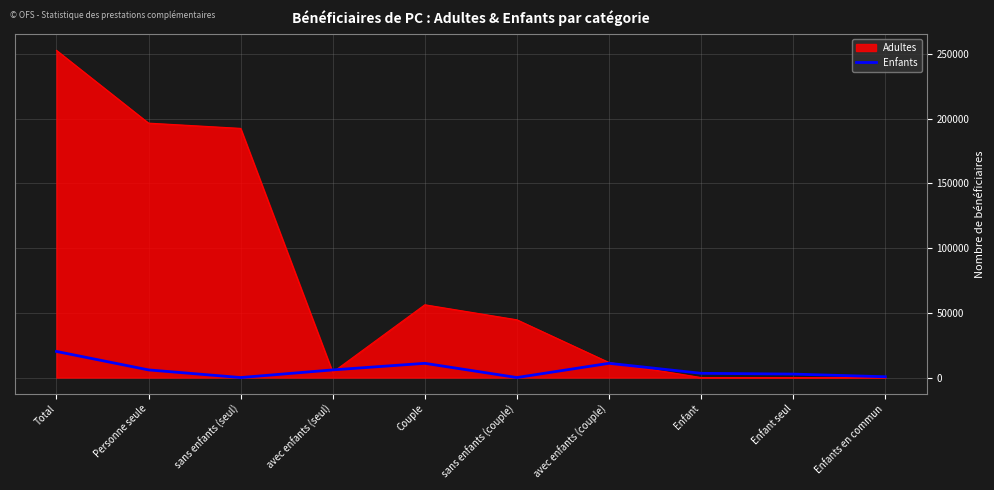

Rank the series by their average value, from highest to lowest.

Adultes, Enfants